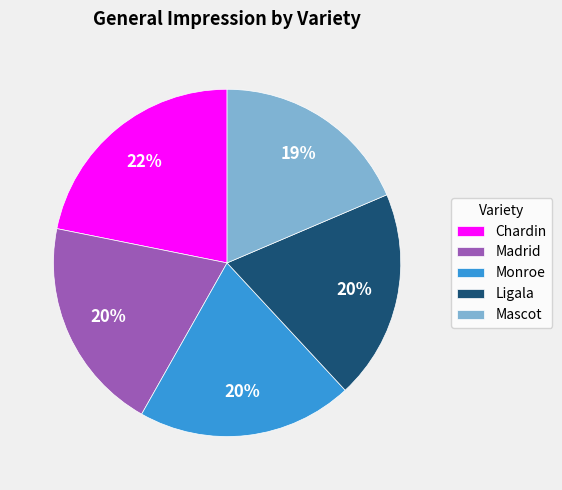

Is the sum of Mascot and Ligala greater than half?

No